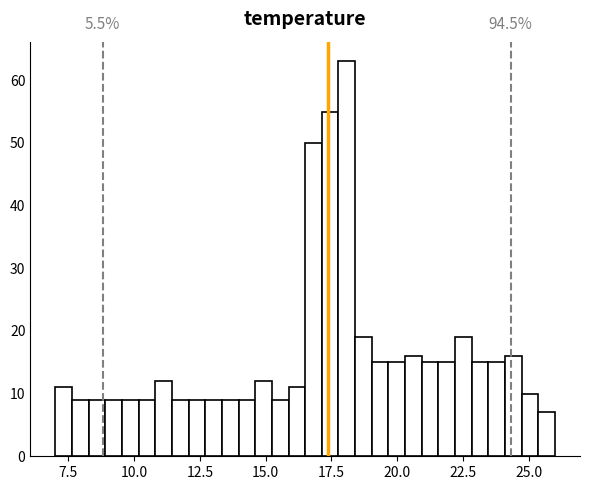

Around what value on the x-axis is the tallest bar? Give the approximate position of its centre, as read against the axis.

18.0